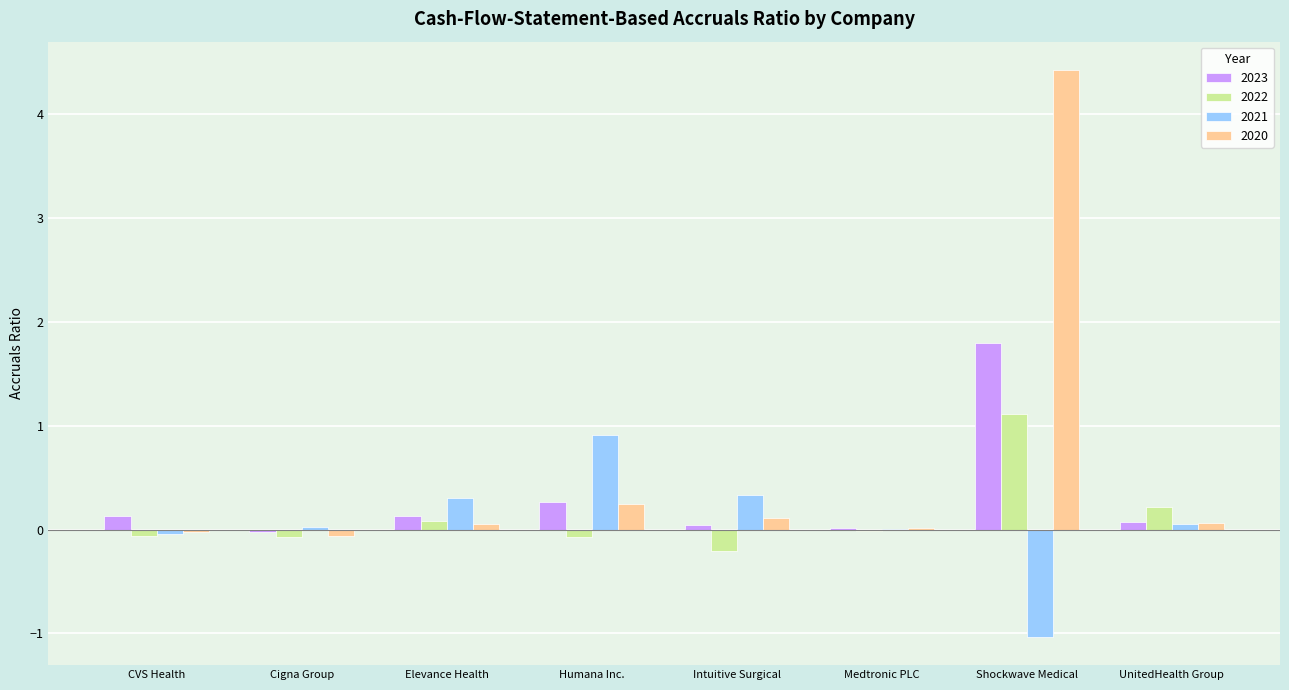

Is it true that 2021 equals 0.0 at Cigna Group?

True